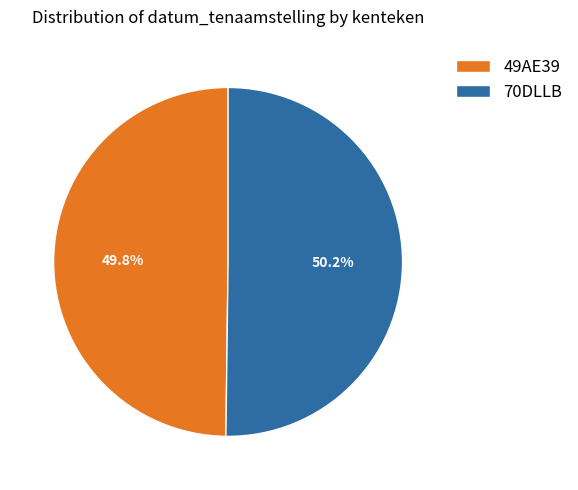

Approximately how many times larger is the value at 70DLLB compared to 49AE39?

1.0